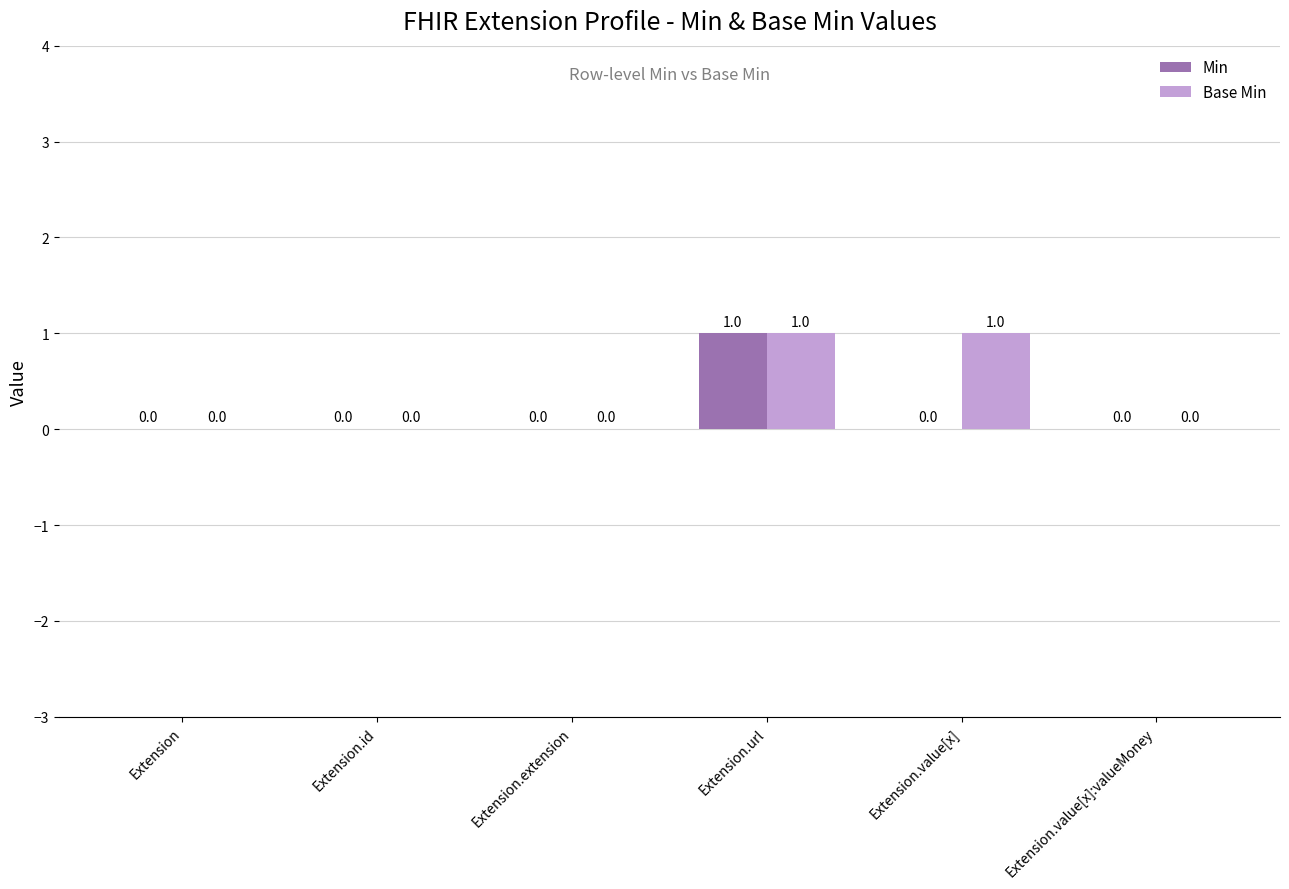

What is the sum of the Min values at Extension.value[x] and Extension.url?

1